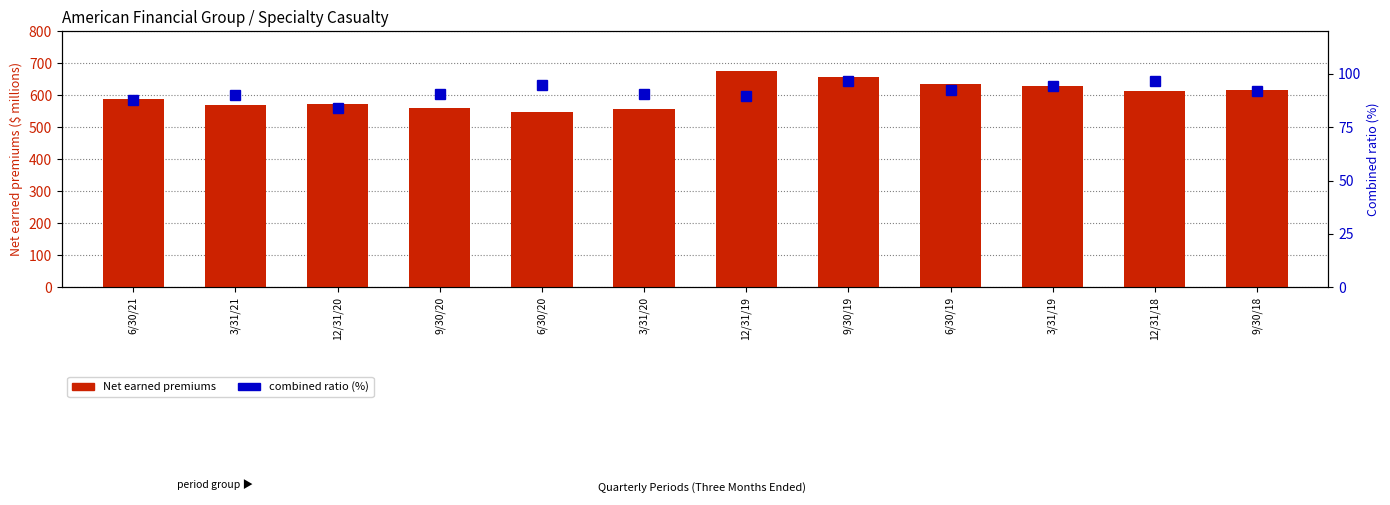

Are the bars grouped side by side (vs. stacked)?

Yes